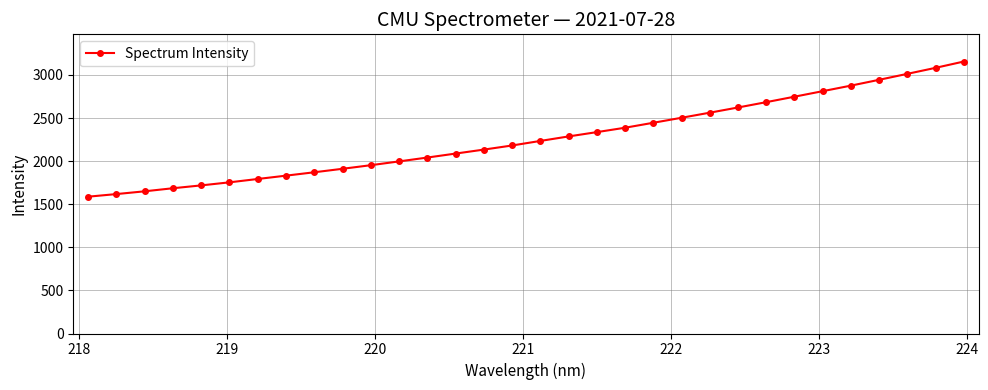

Does the chart display data point markers on the line(s)?

Yes